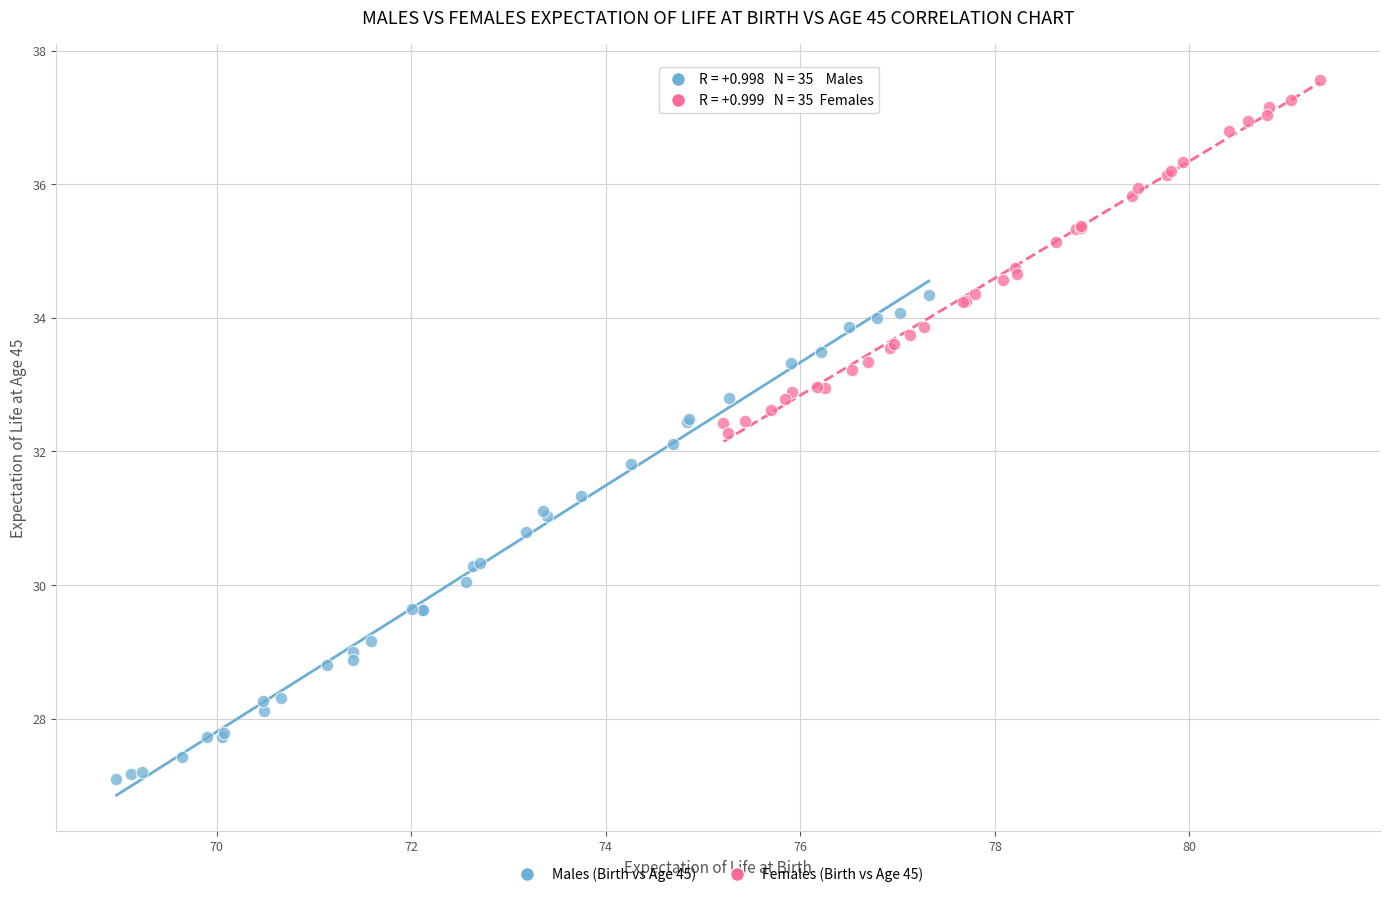

What are all the series names shown in the legend?

Males (Birth vs Age 45), Females (Birth vs Age 45)